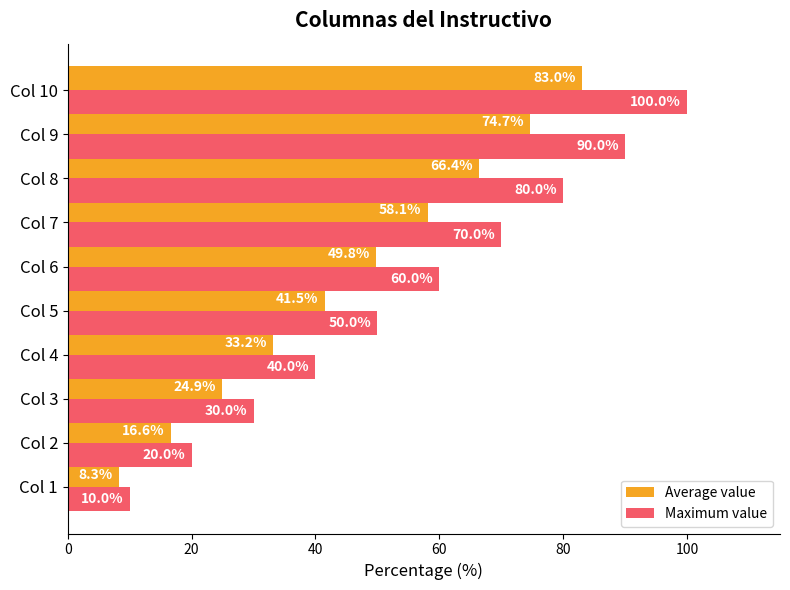

What is the spread (max minus min) of values at Col 5?

8.5